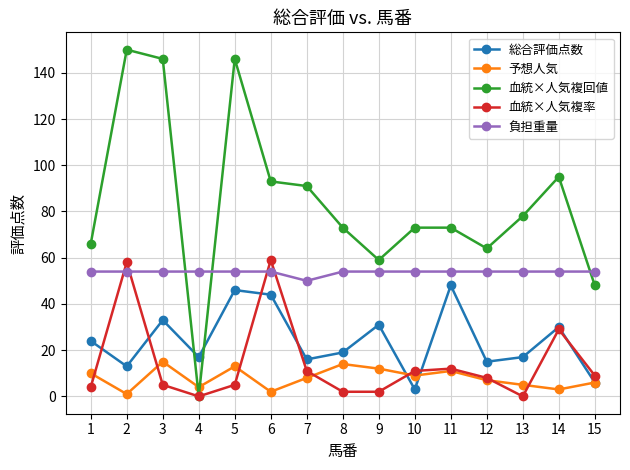

What is the spread (max minus min) of values at 15?

48